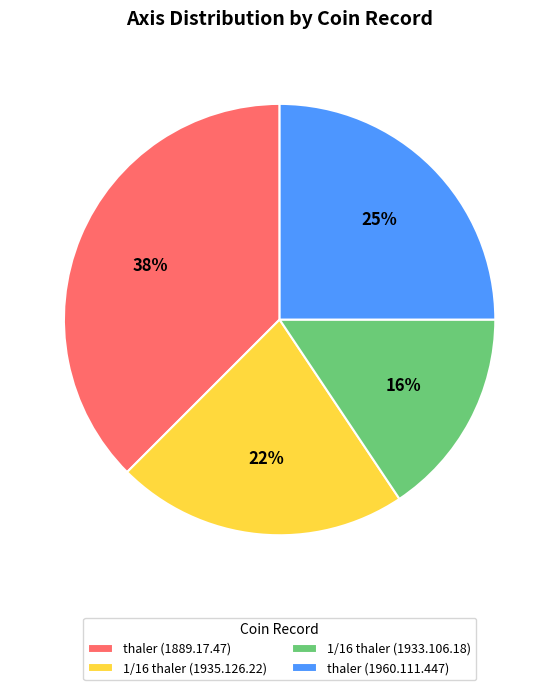

The thaler (1960.111.447) slice represents 25% of the pie. True or false?

True